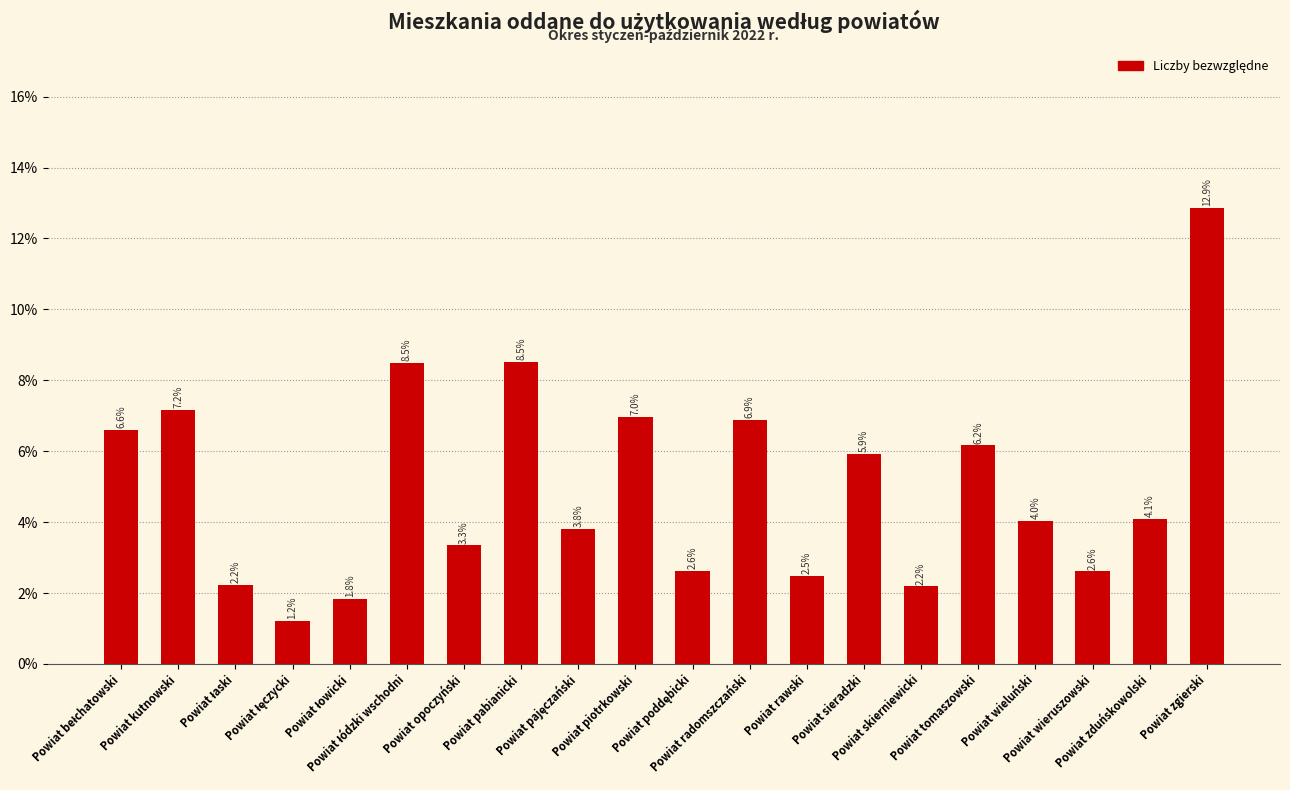

What is the difference between the values at Powiat radomszczański and Powiat zduńskowolski?

2.8